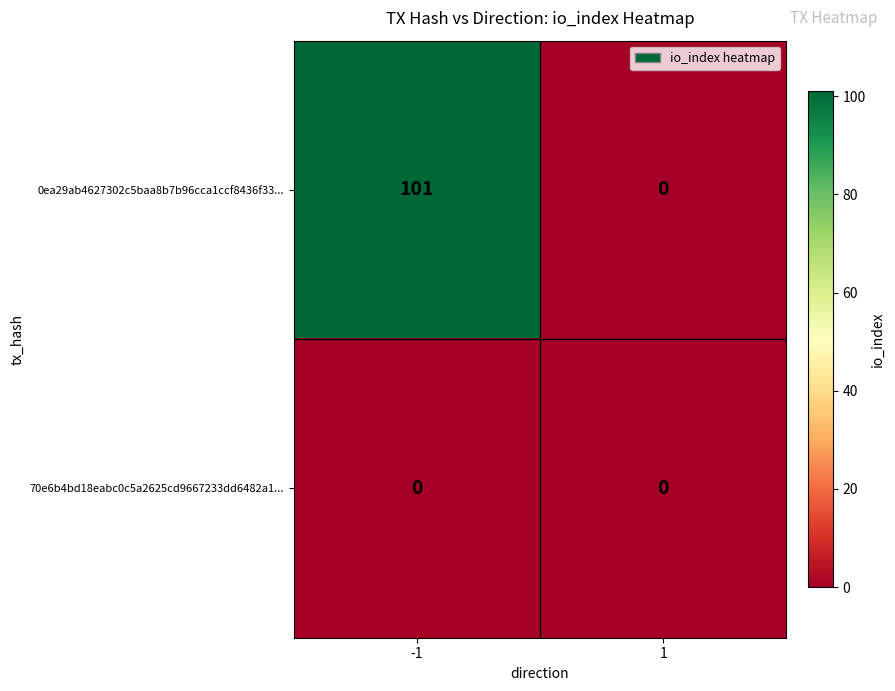

Which series changed the most between -1 and 1?

0ea29ab4627302c5baa8b7b96cca1ccf8436f33...